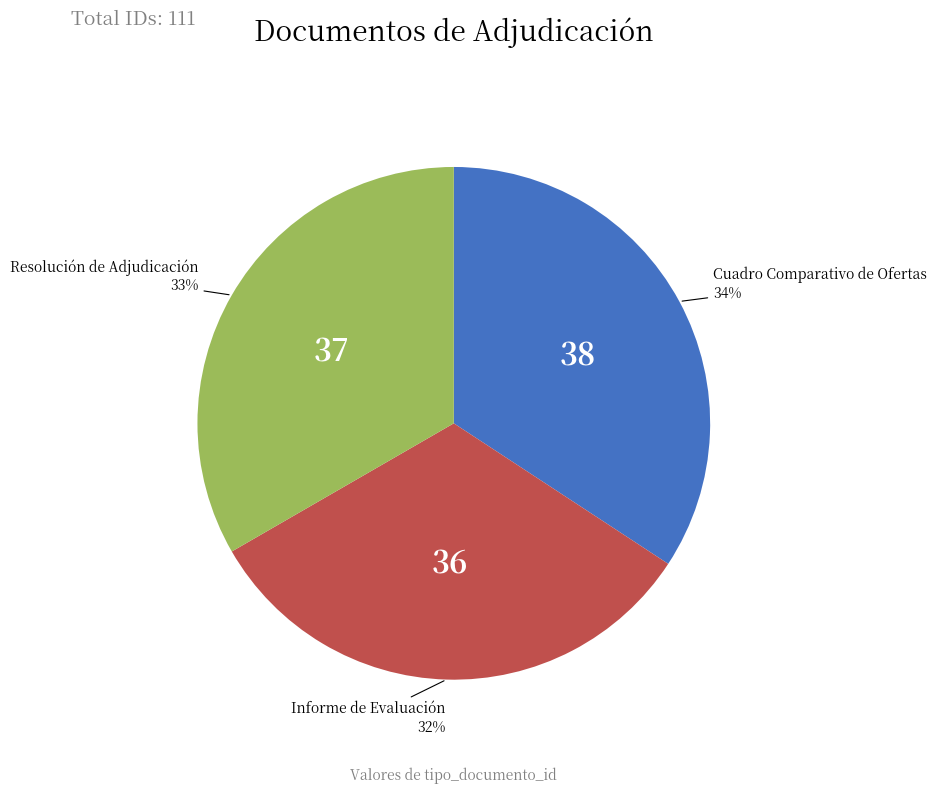

Is there any slice that represents more than half of the pie?

No